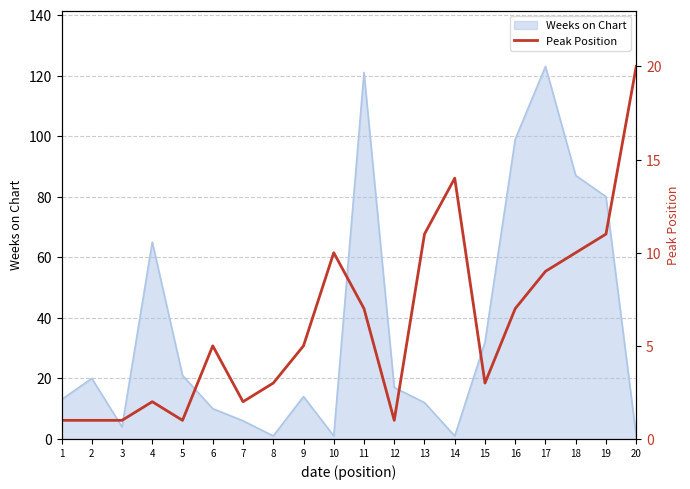

The Weeks on Chart series shows 143 at 16. True or false?

False